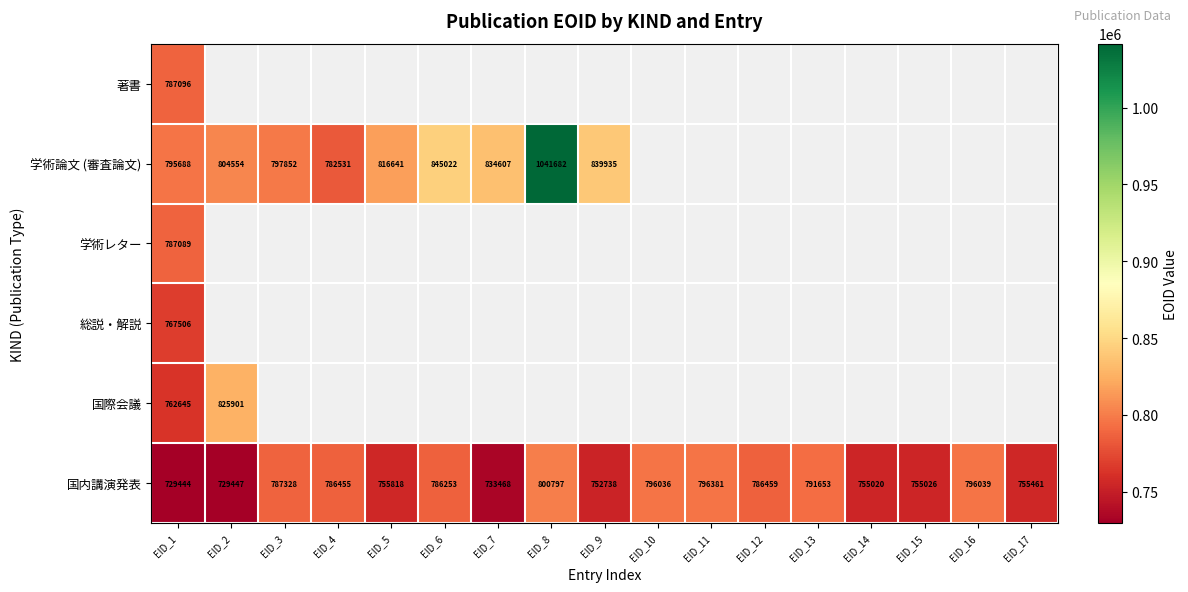

Which has a higher value, EID_2 or EID_4?

EID_4